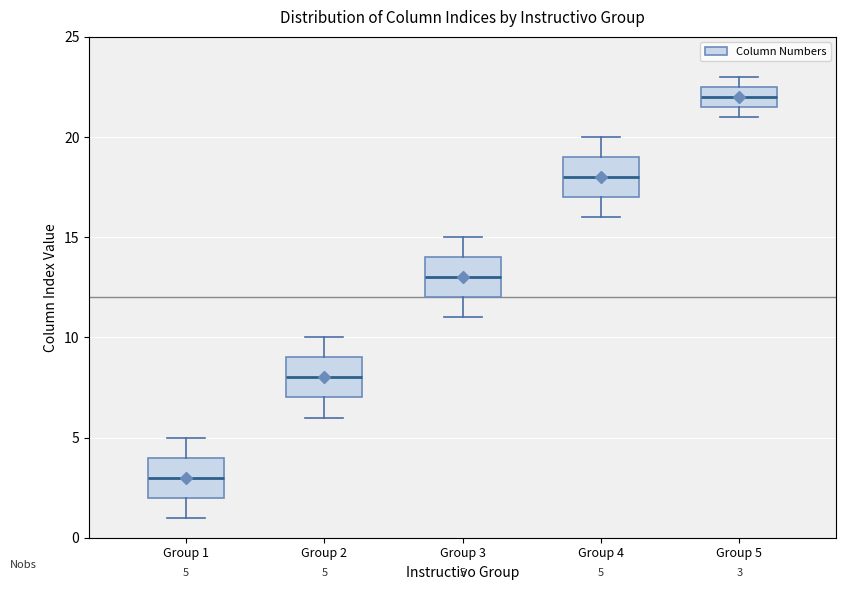

Which box has the lowest median line?

Group 1